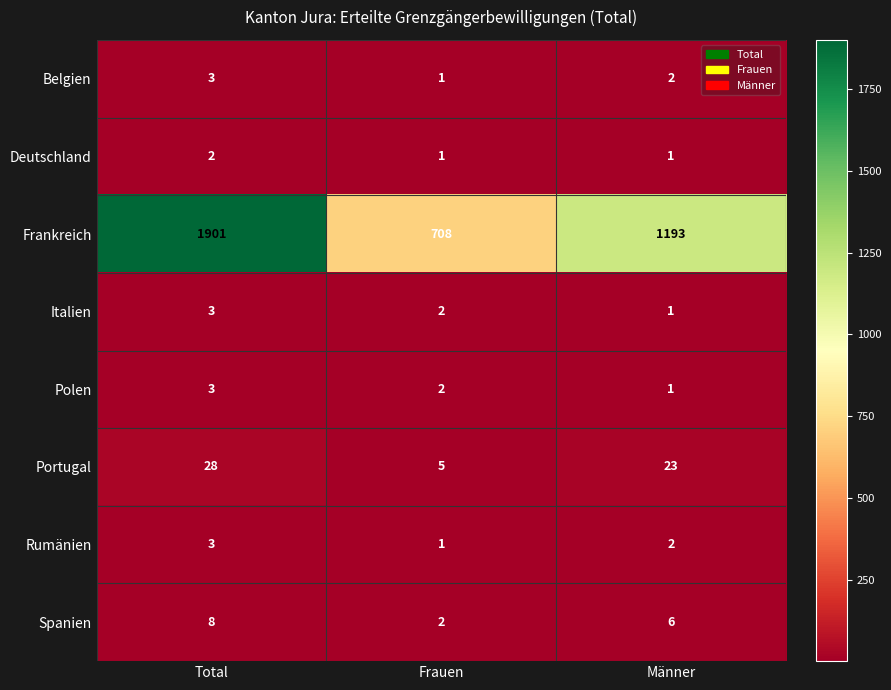

At which category is the sum across all series the highest?

Total